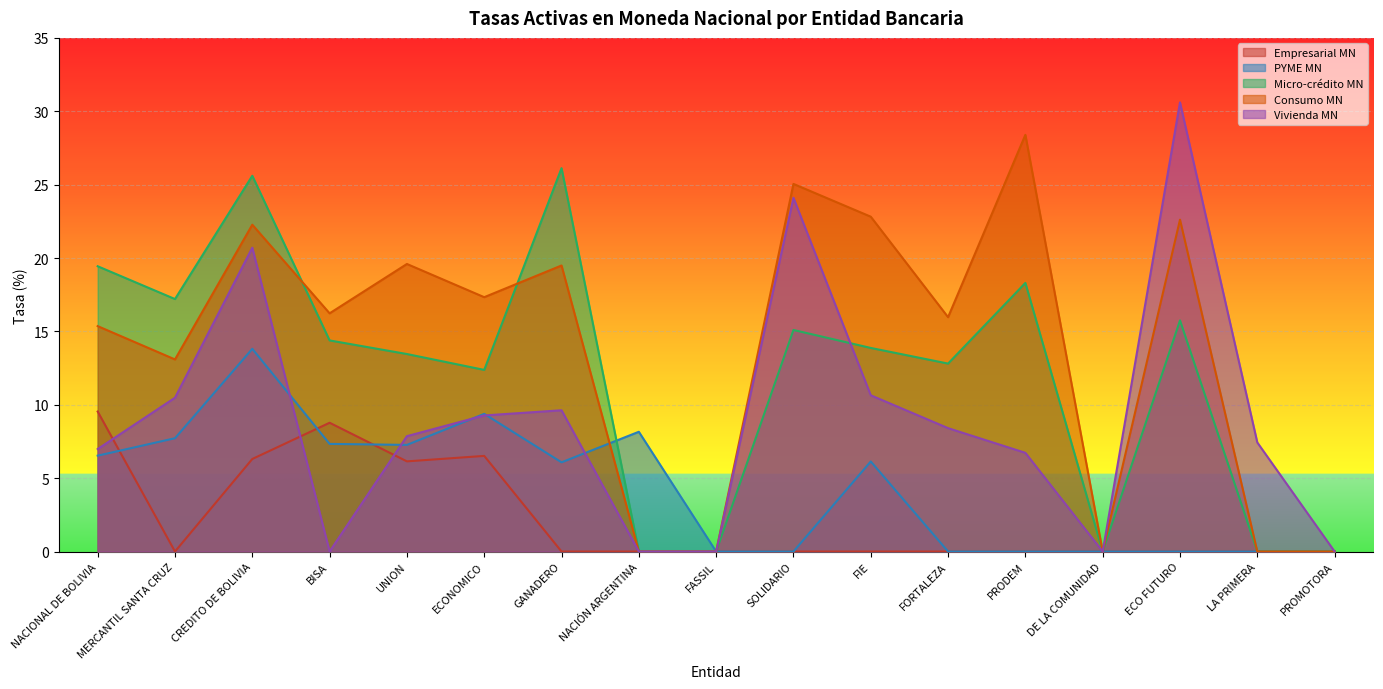

At which category does Micro-crédito MN reach its first local peak?

CREDITO DE BOLIVIA